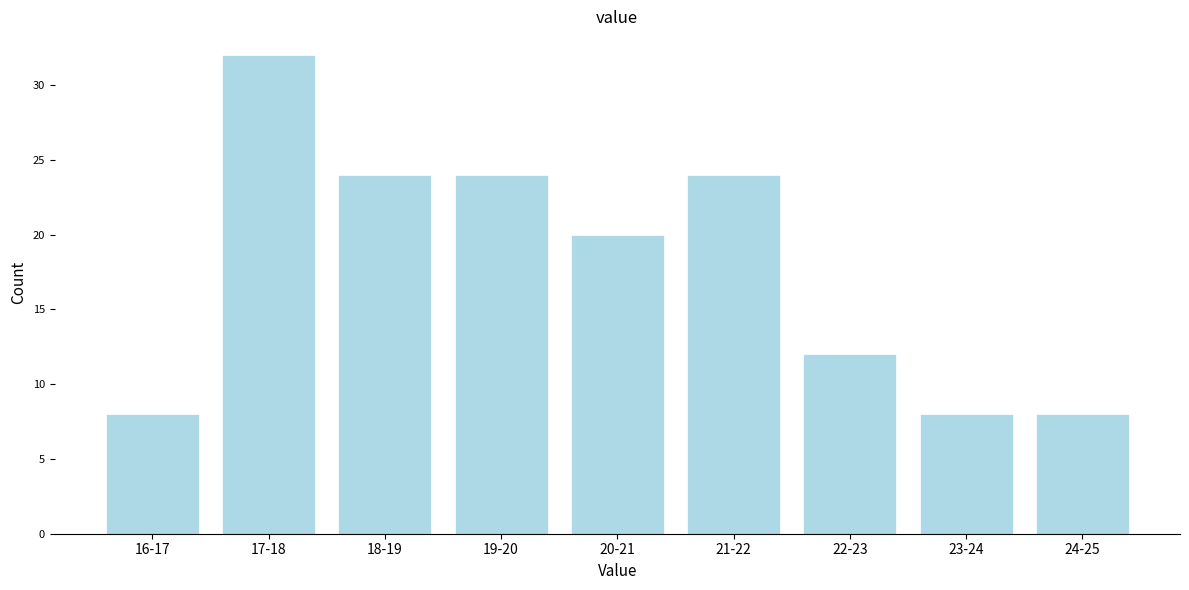

Reading left to right, transcribe all the data shown in this chart.

8	32	24	24	20	24	12	8	8